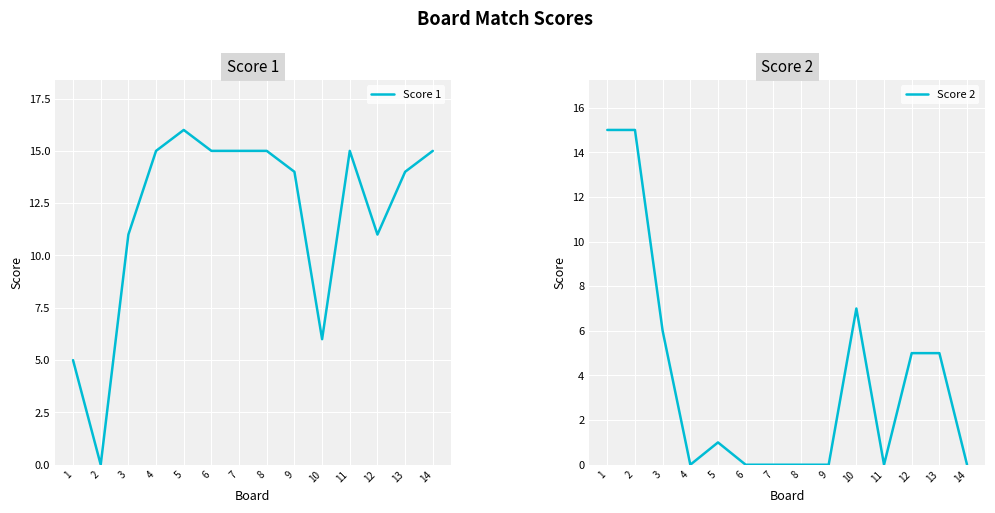

How many positive values does the Score 2 series have?

7